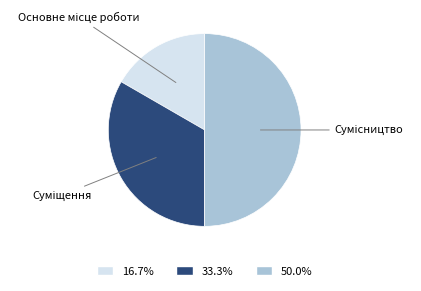

Which slice is the largest?

Сумісництво